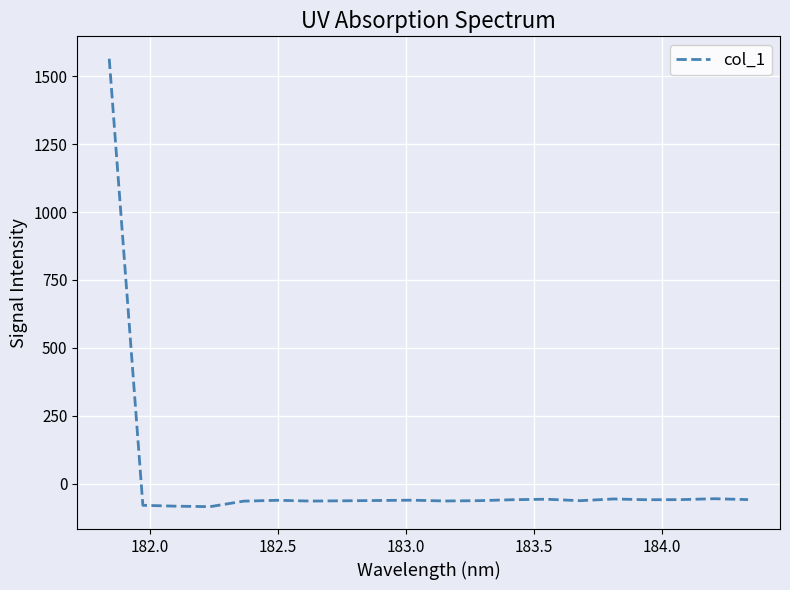

What is the smallest value displayed?

-83.8